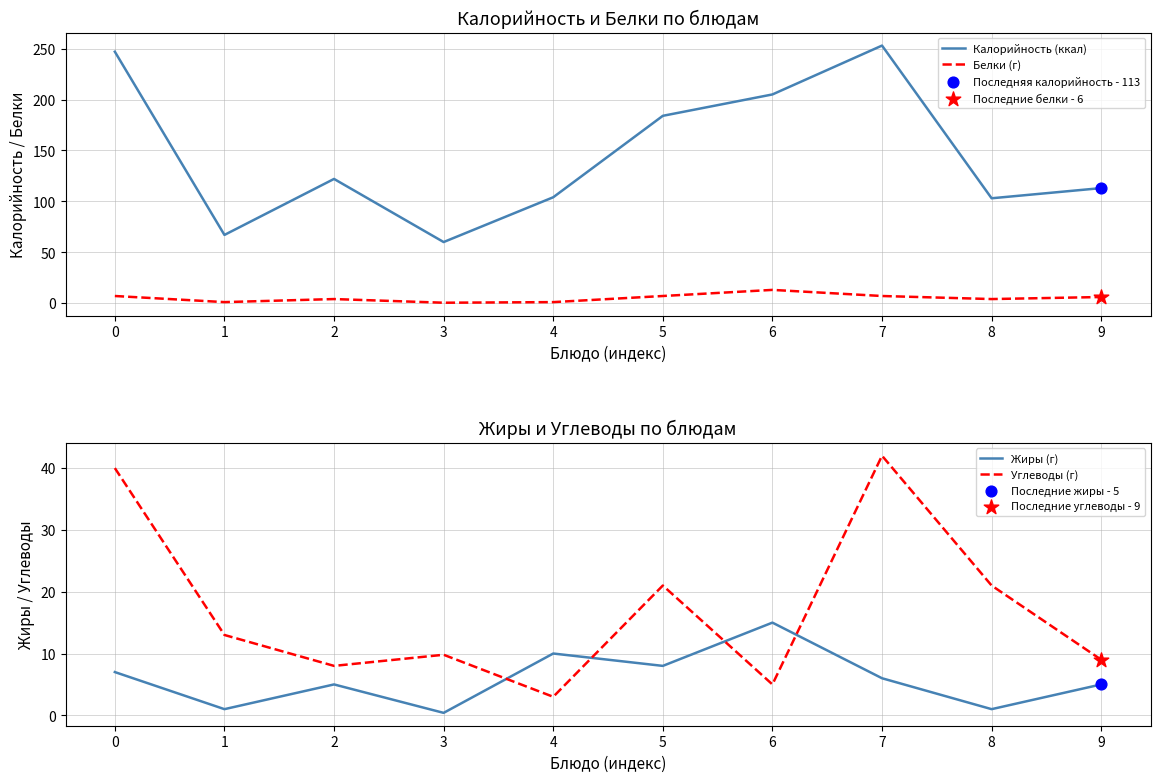

Is the value of Углеводы (г) at 1 greater than the value of Жиры (г) at 3?

Yes